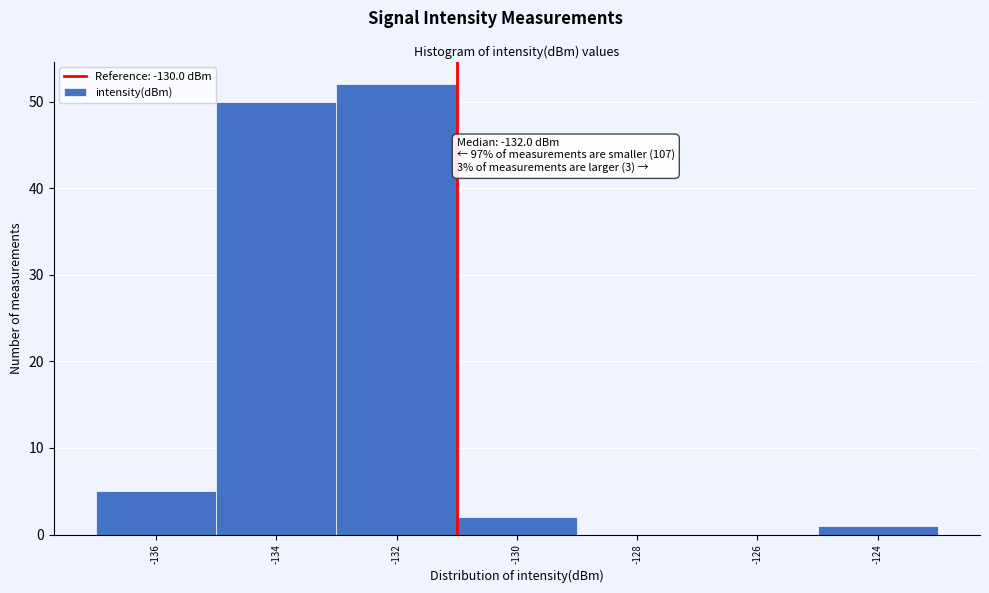

Reading right to left, extract all data points from this chart.

-124=1	-126=0	-128=0	-130=2	-132=52	-134=50	-136=5